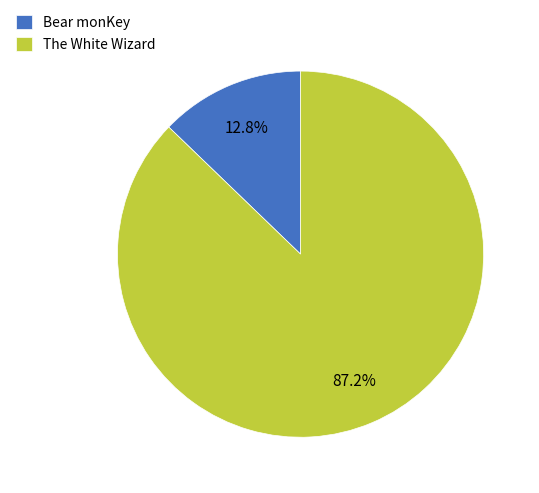

Combined, do Bear monKey and The White Wizard account for over 50%?

Yes